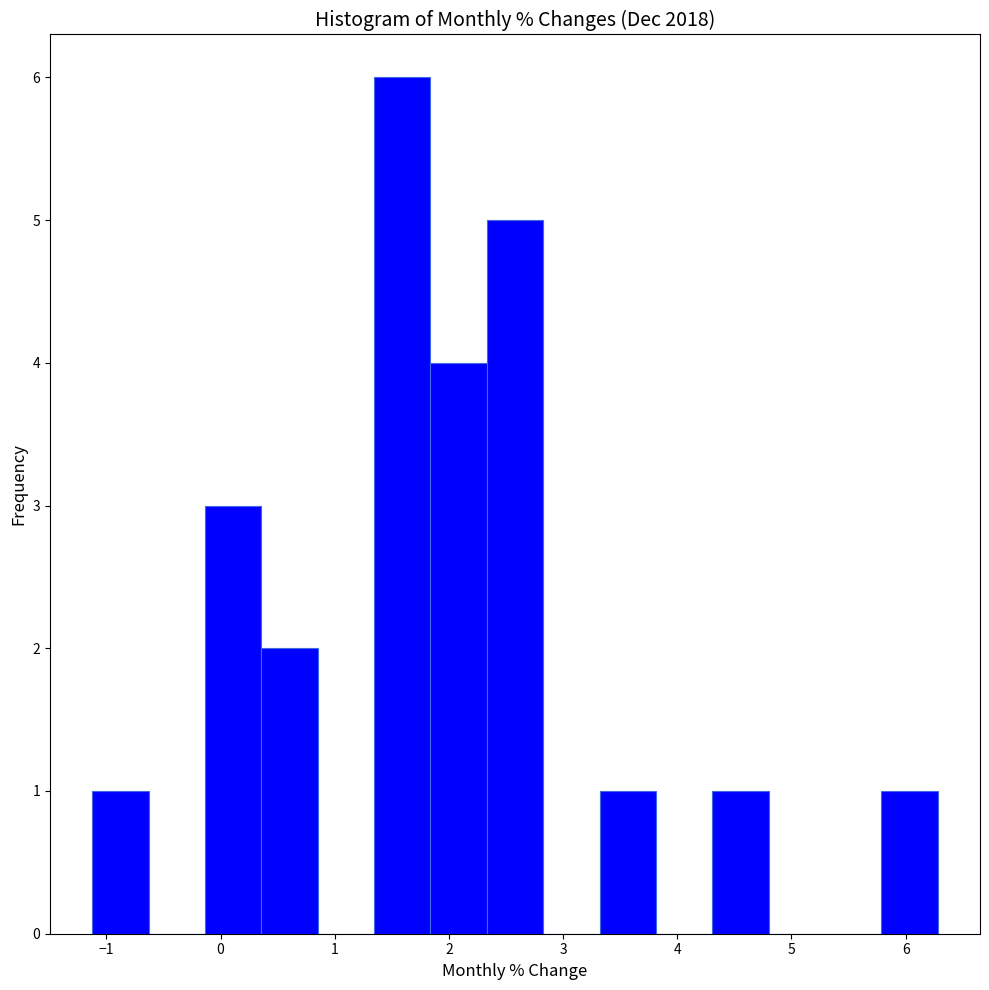

How tall is the bar that spans 1.8 to 2.3 on the x-axis? Neither the bar edges nor the heights are printed on the chart, so give them approximately, as read against the axes.

4